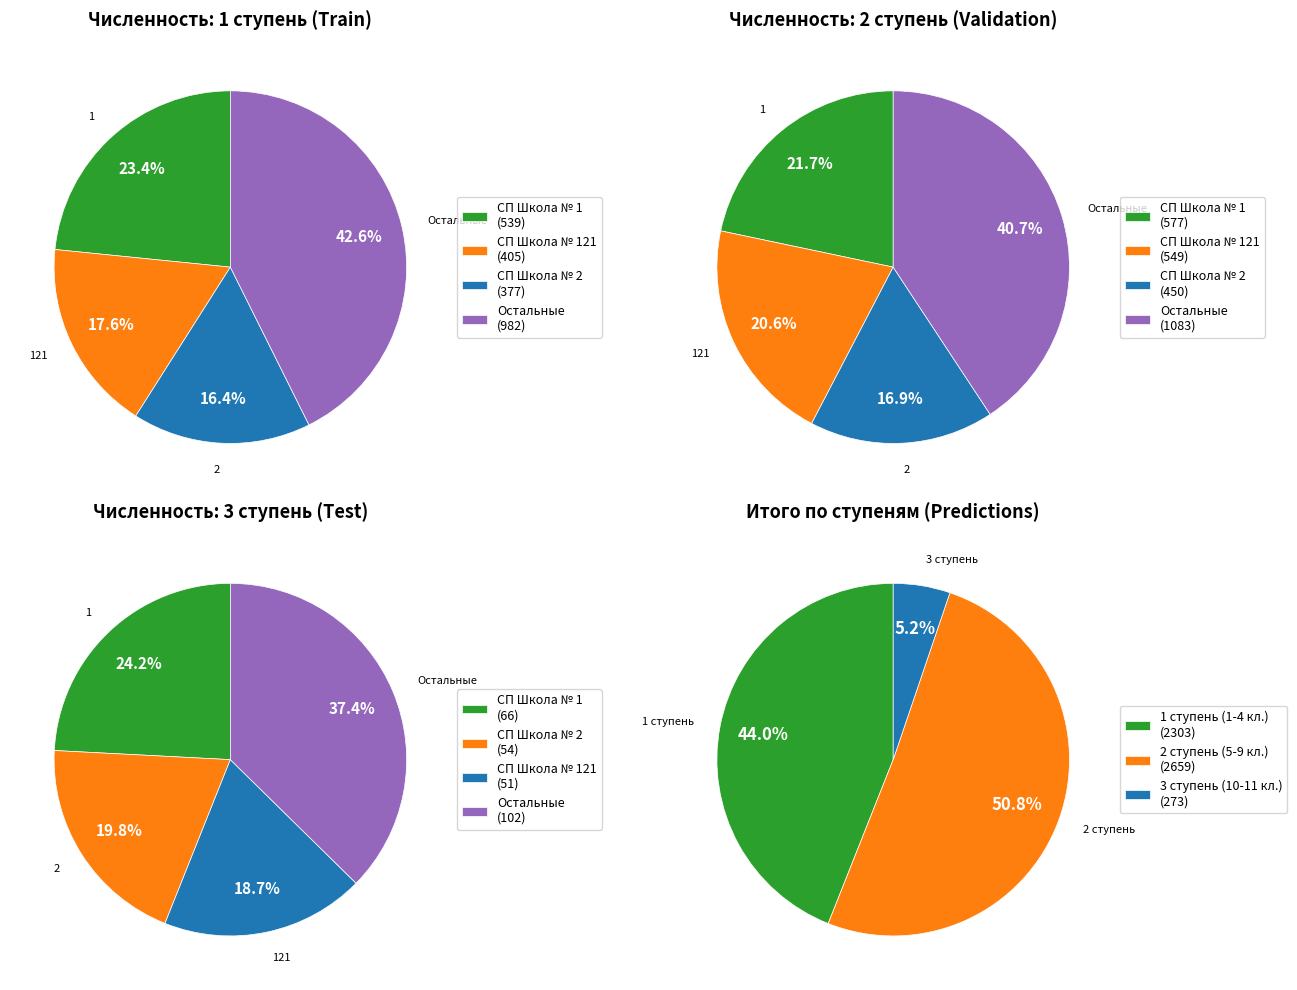

To the nearest percent, what is the difference between the largest and smallest slice percentages?

24%